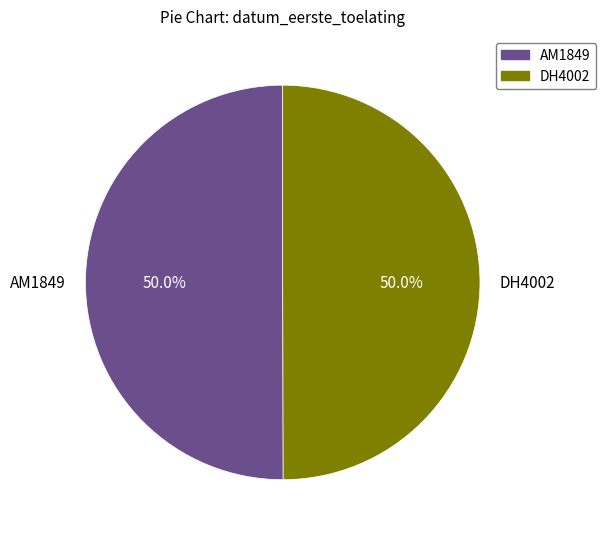

Combined, do AM1849 and DH4002 account for over 50%?

Yes